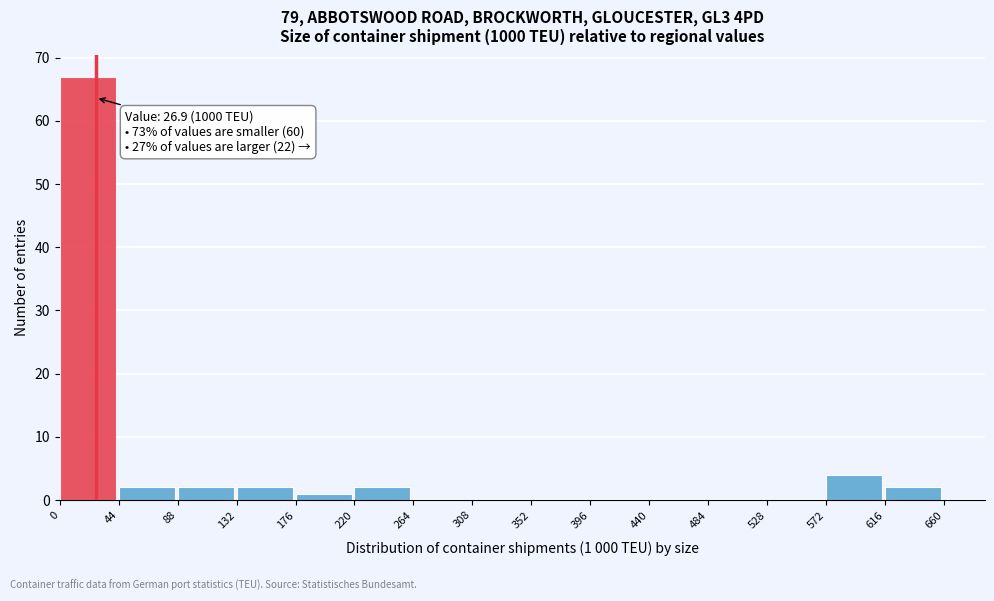

Over which range of the x-axis is the bar tallest?

0 to 44